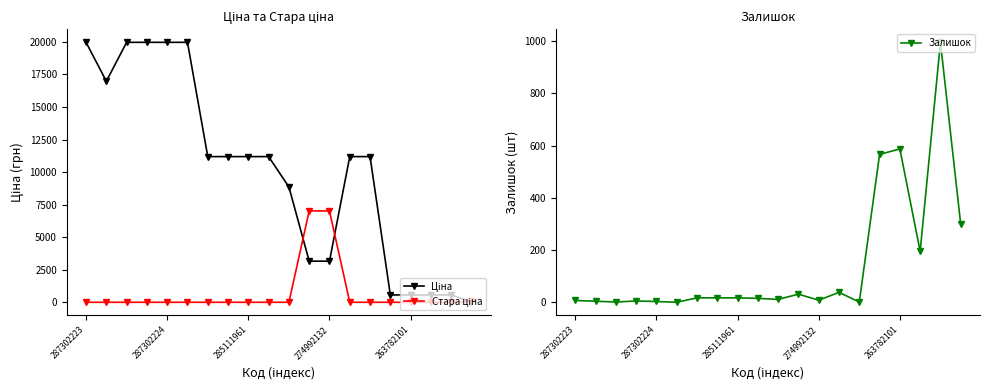

What is the label of the 11th point from the left?

10